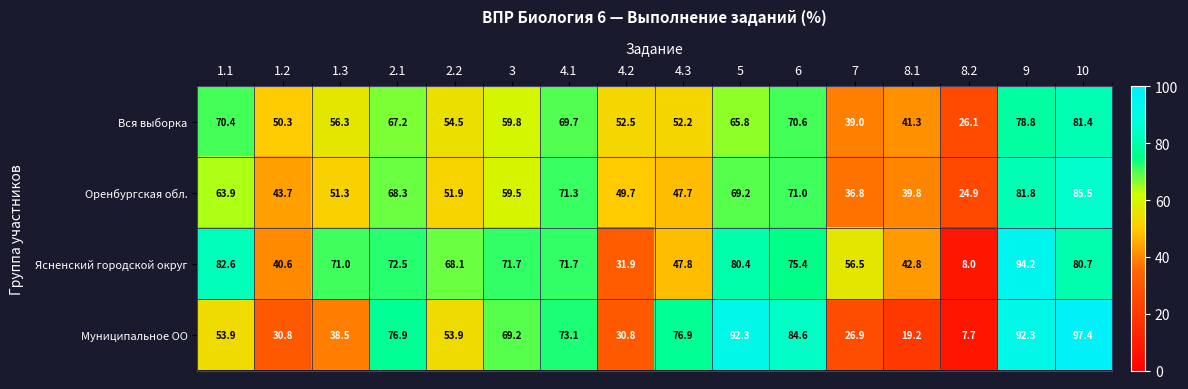

Count the number of categories in the chart.

16